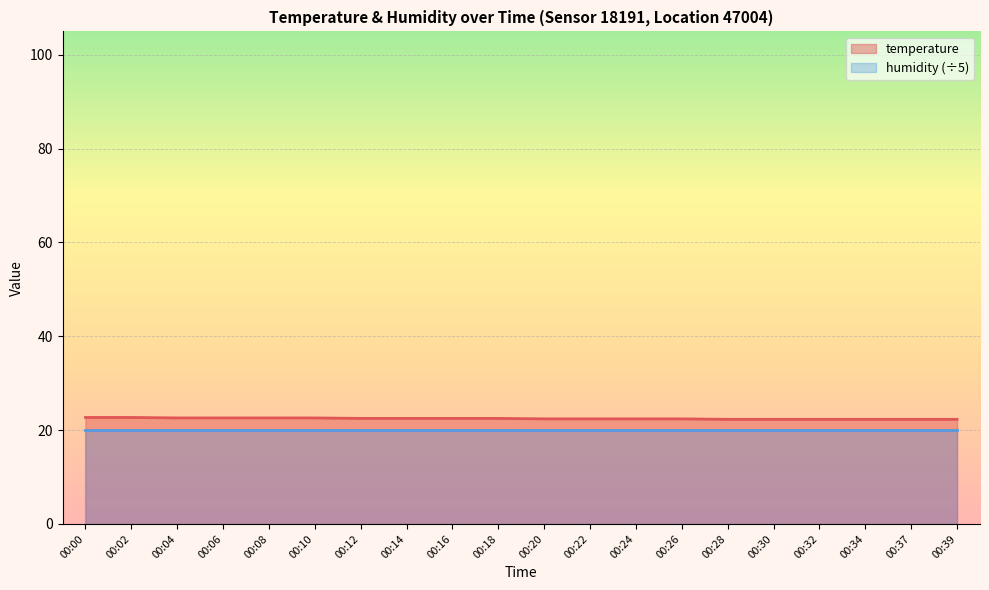

Reading left to right, what are all the values shown in this chart?

00:00=22.7	00:02=22.7	00:04=22.6	00:06=22.6	00:08=22.6	00:10=22.6	00:12=22.5	00:14=22.5	00:16=22.5	00:18=22.5	00:20=22.4	00:22=22.4	00:24=22.4	00:26=22.4	00:28=22.3	00:30=22.3	00:32=22.3	00:34=22.3	00:37=22.3	00:39=22.3